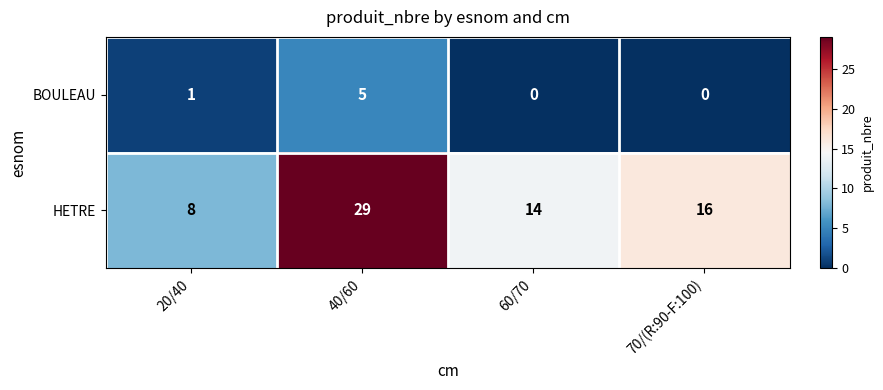

What is the spread (max minus min) of values at 20/40?

7